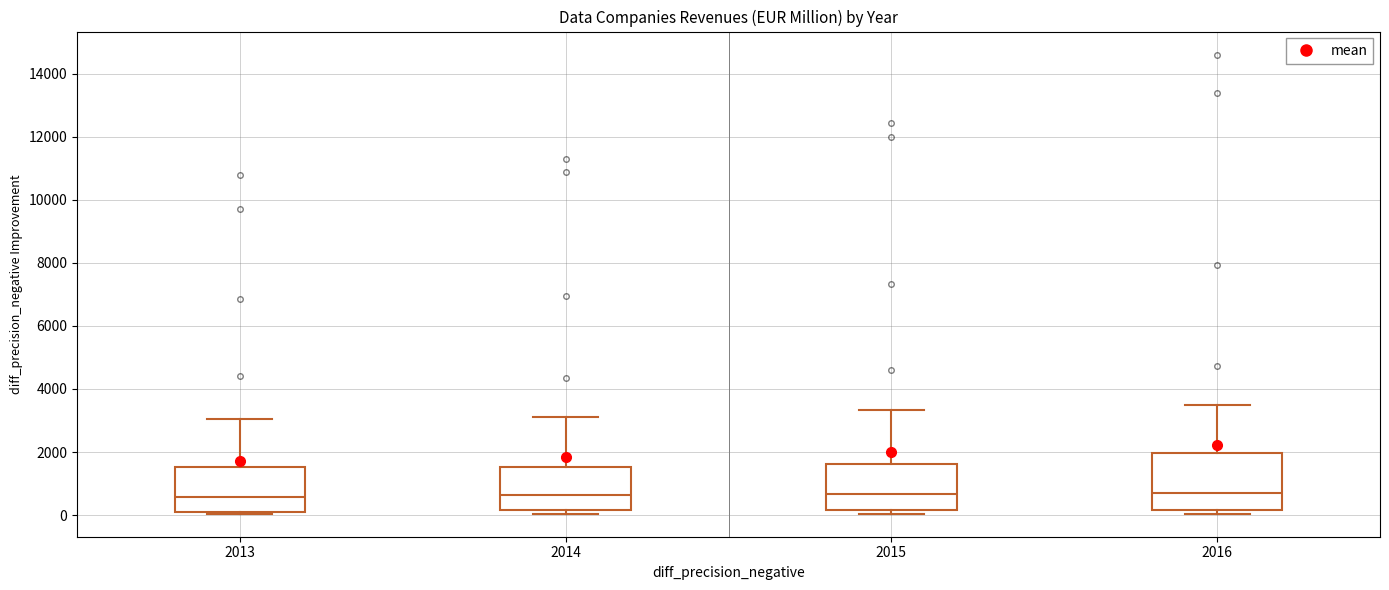

Which box is the tallest, from its lower edge to its upper edge?

2016